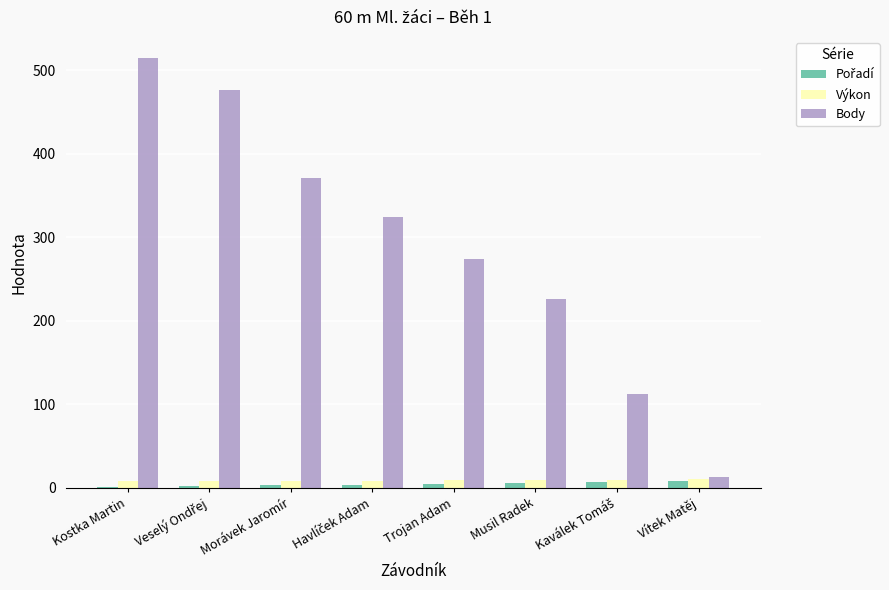

Which series has the largest total across all categories?

Body